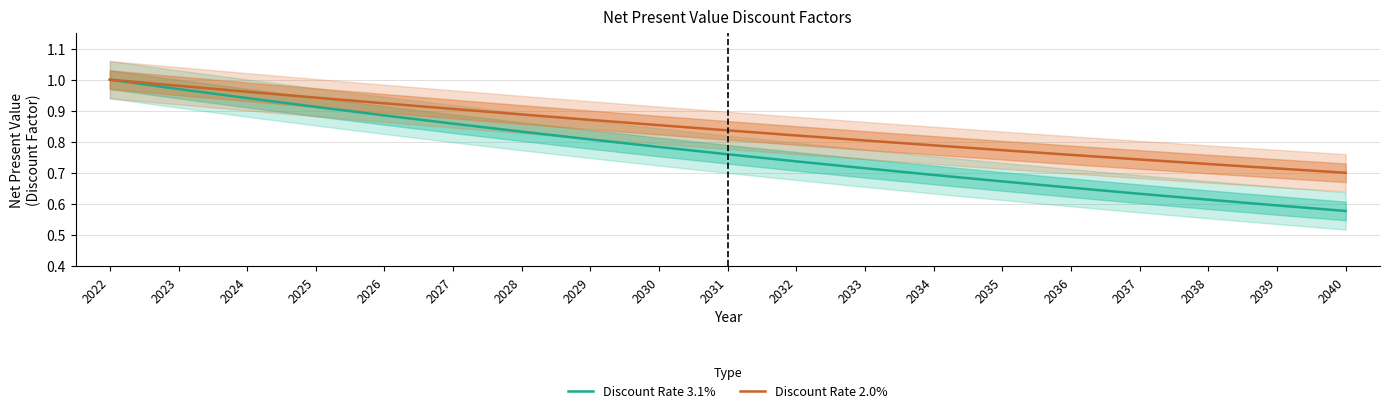

Which label corresponds to the smallest value in the chart?

2040